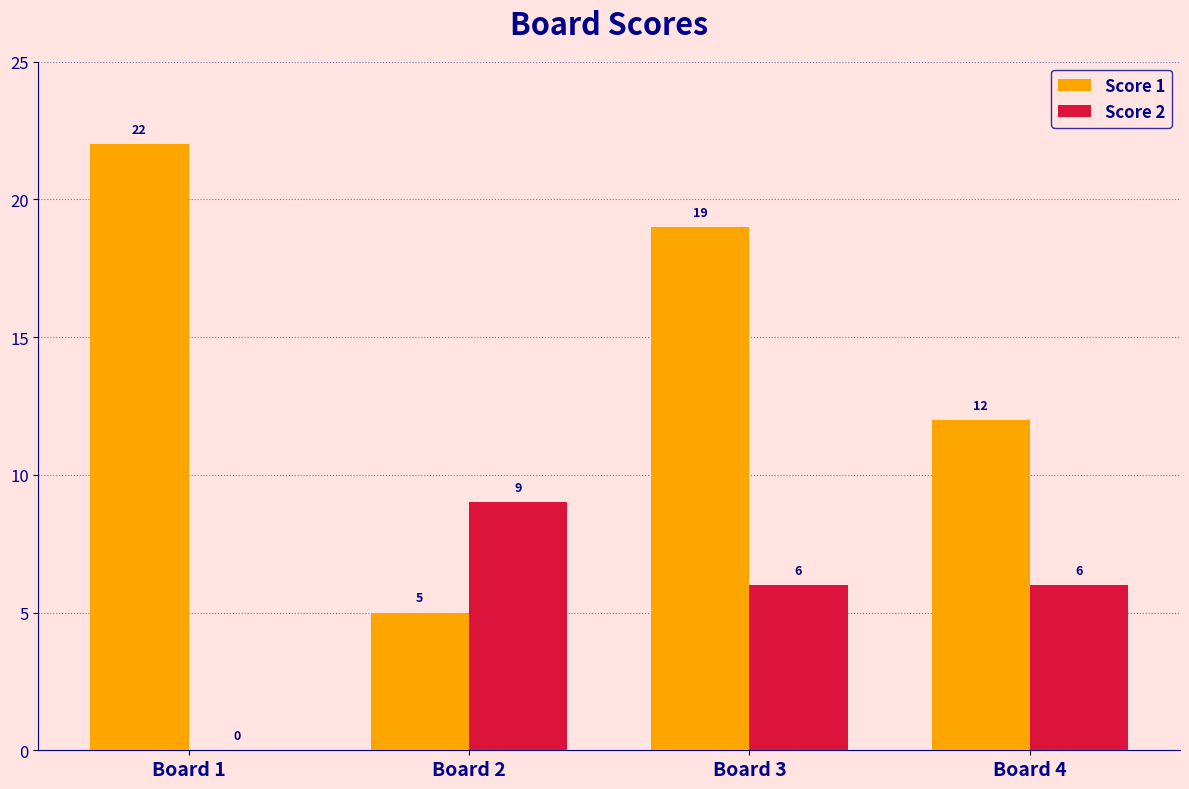

How many groups of bars are there?

4